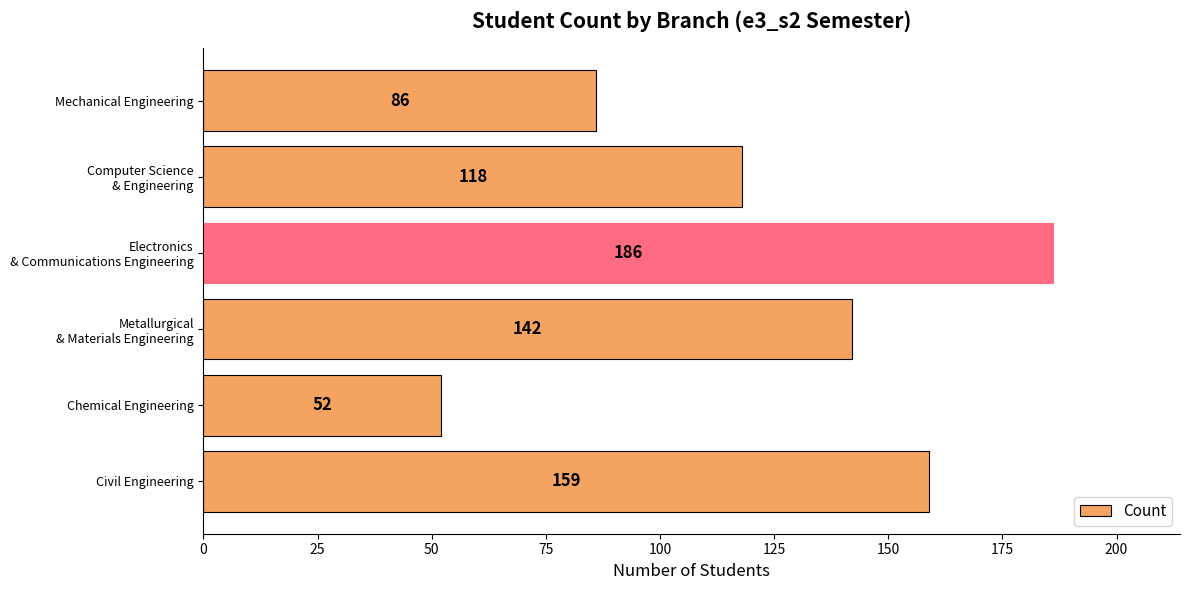

Reading bottom to top, what are all the values shown in this chart?

159	52	142	186	118	86